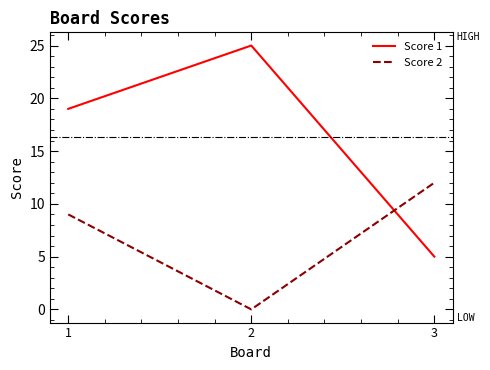

Rank the series at 3 from lowest to highest value.

Score 1, Score 2